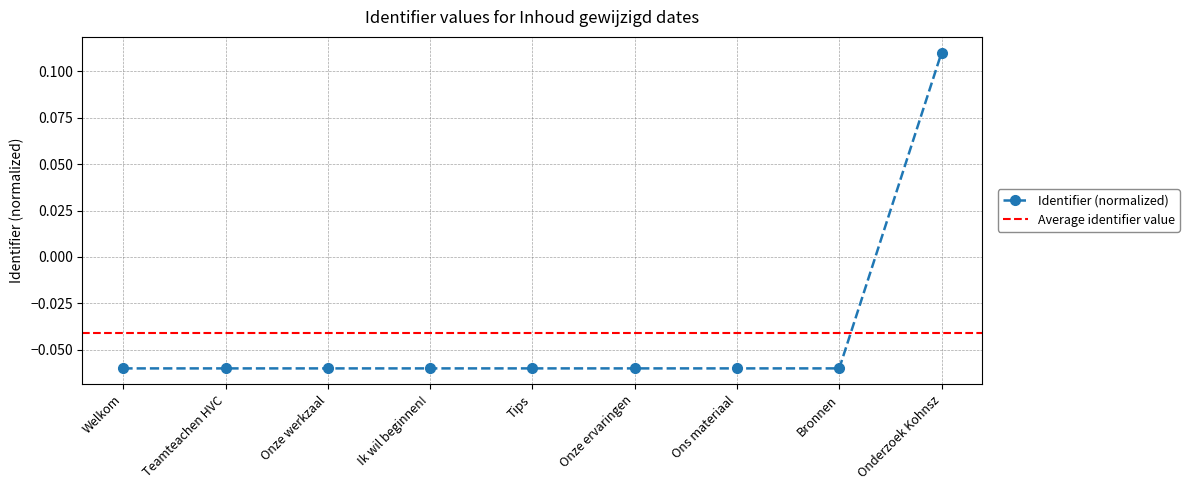

The Identifier (normalized) series shows -0.0 at Bronnen. True or false?

False